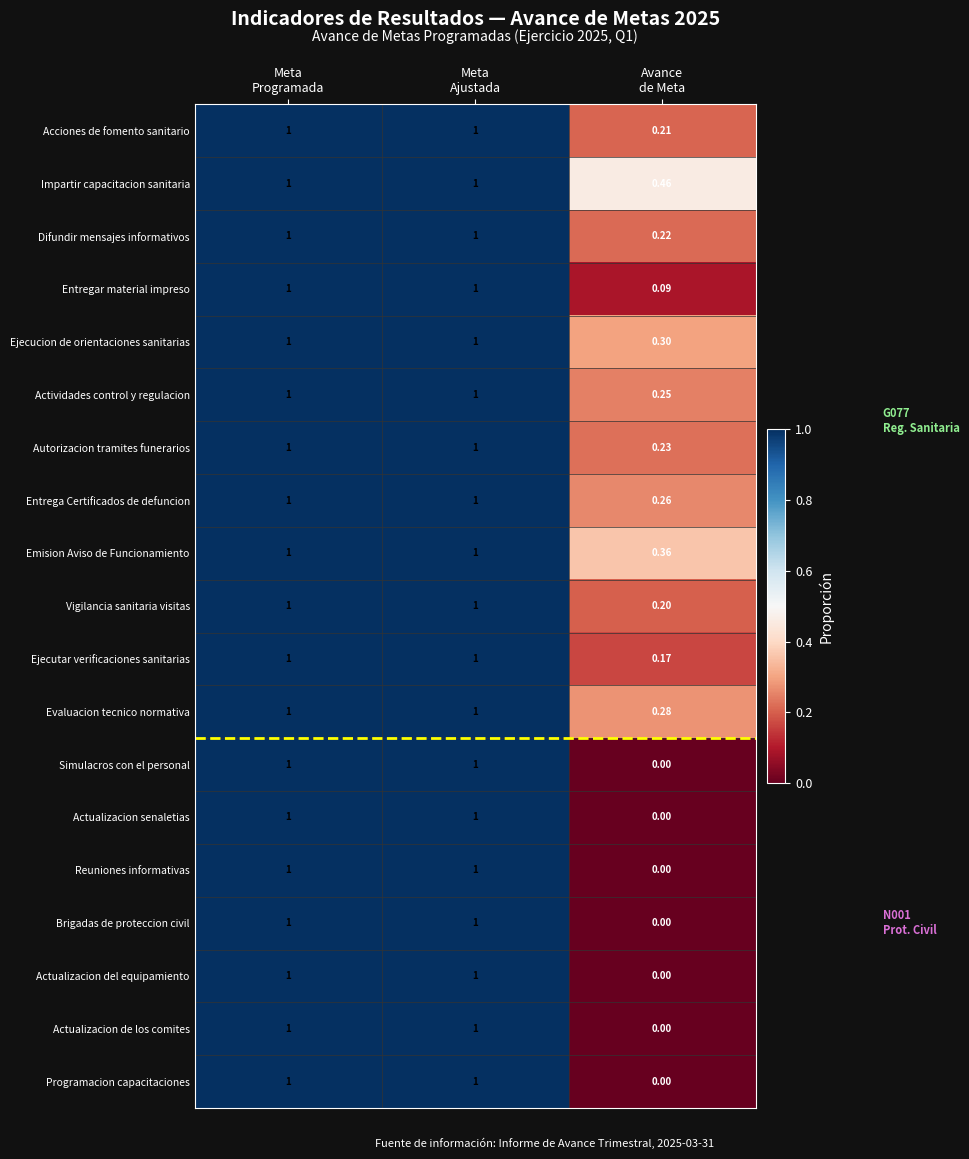

Which series has the largest total across all categories?

Impartir capacitacion sanitaria